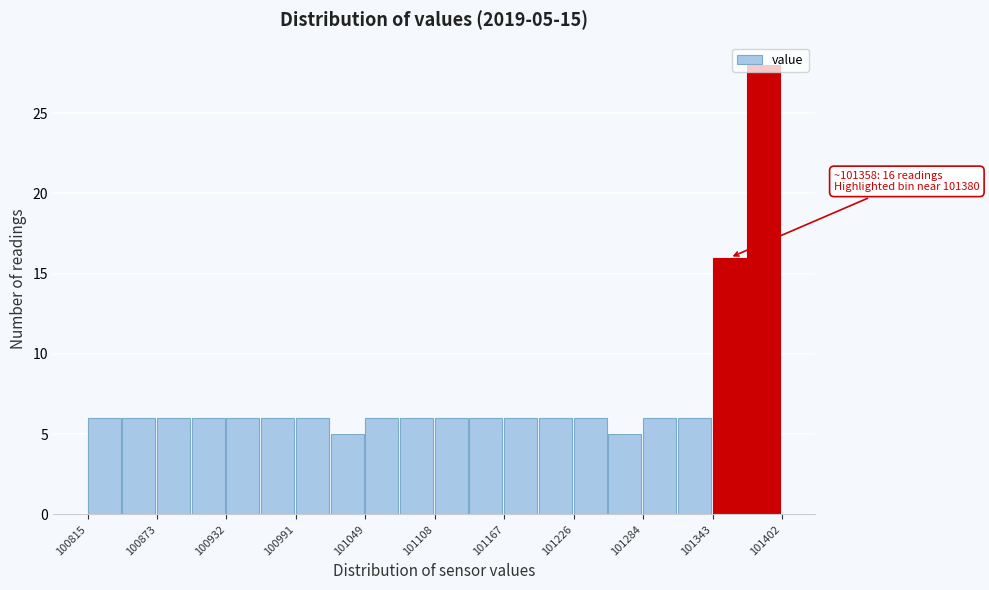

Around what value on the x-axis is the tallest bar? Give the approximate position of its centre, as read against the axis.

101390